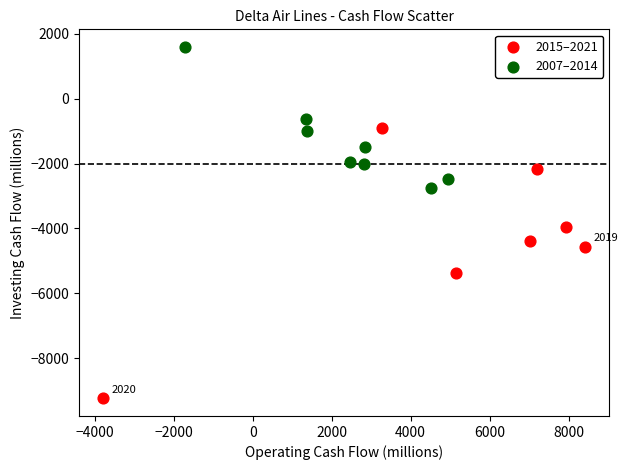

Which series reaches the minimum Y coordinate?

2015–2021